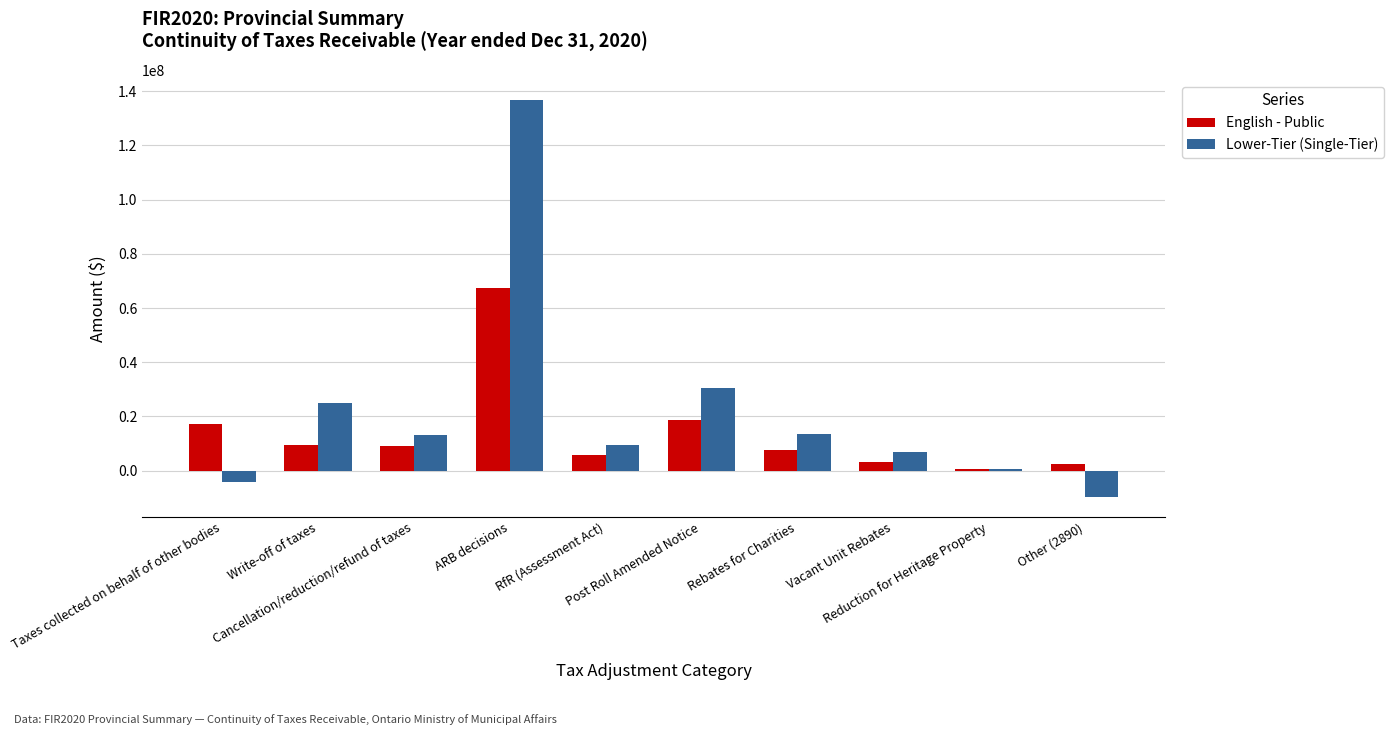

What is the average value of the Lower-Tier (Single-Tier) series?

22186393.7